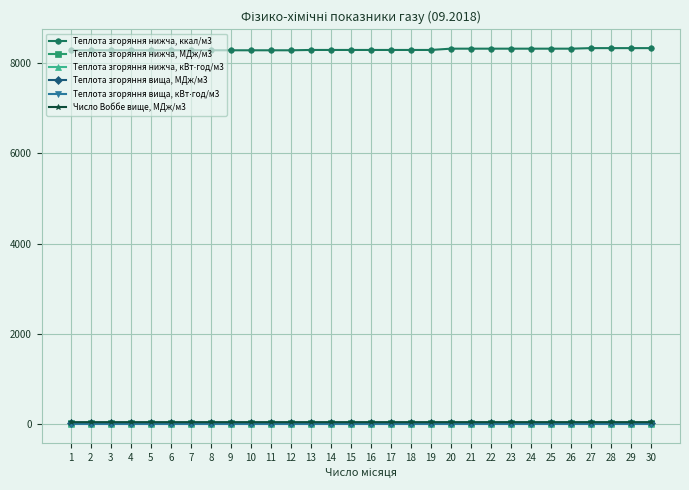

True or false: Теплота згоряння нижча, ккал/м3 and Число Воббе вище, МДж/м3 intersect in this chart.

False